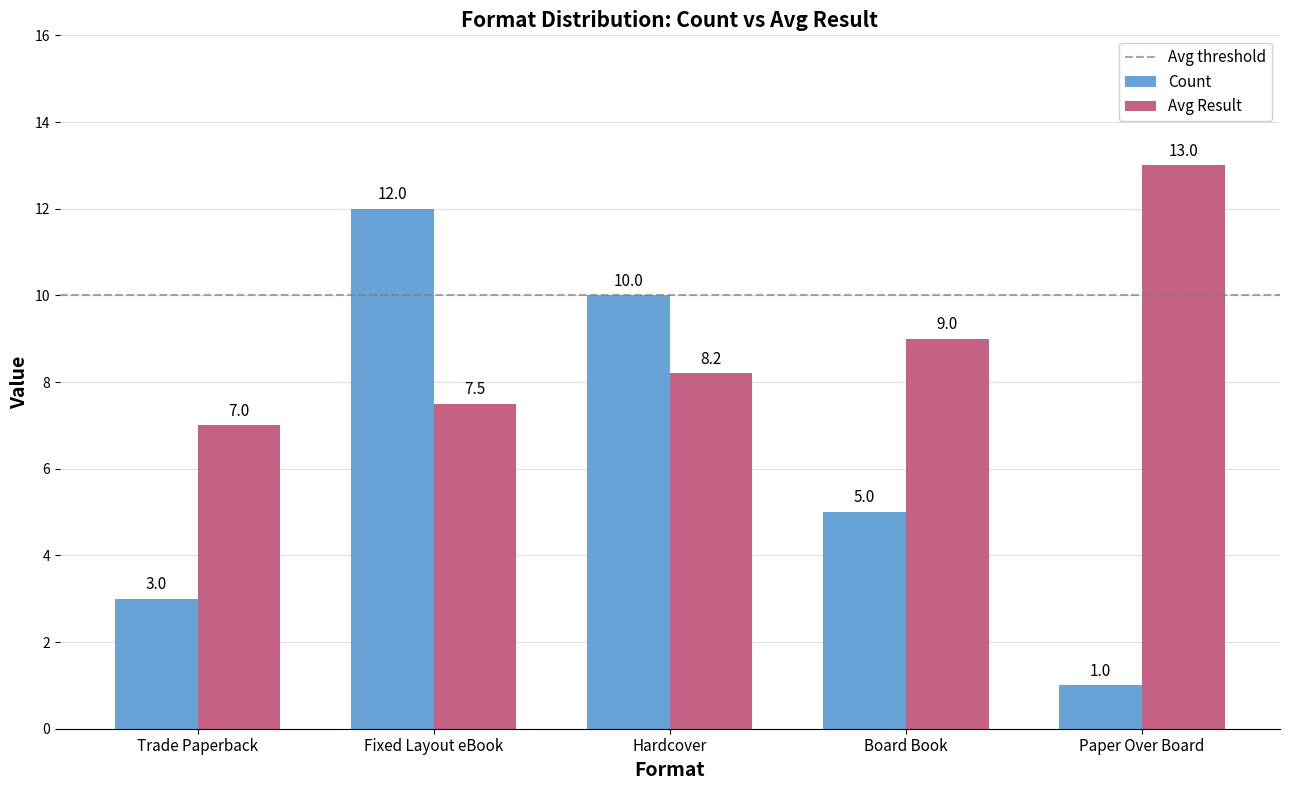

What is the highest value of the Count series?

12.0